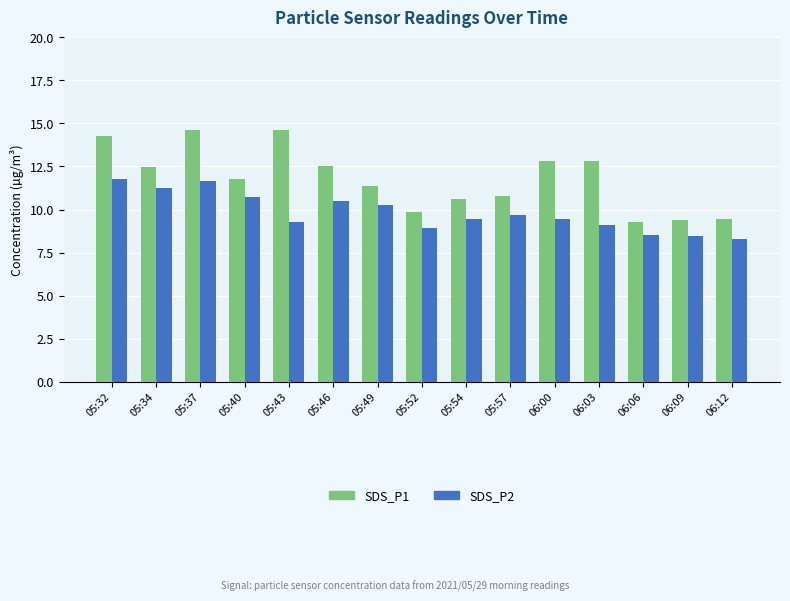

Count the number of data series in this chart.

2